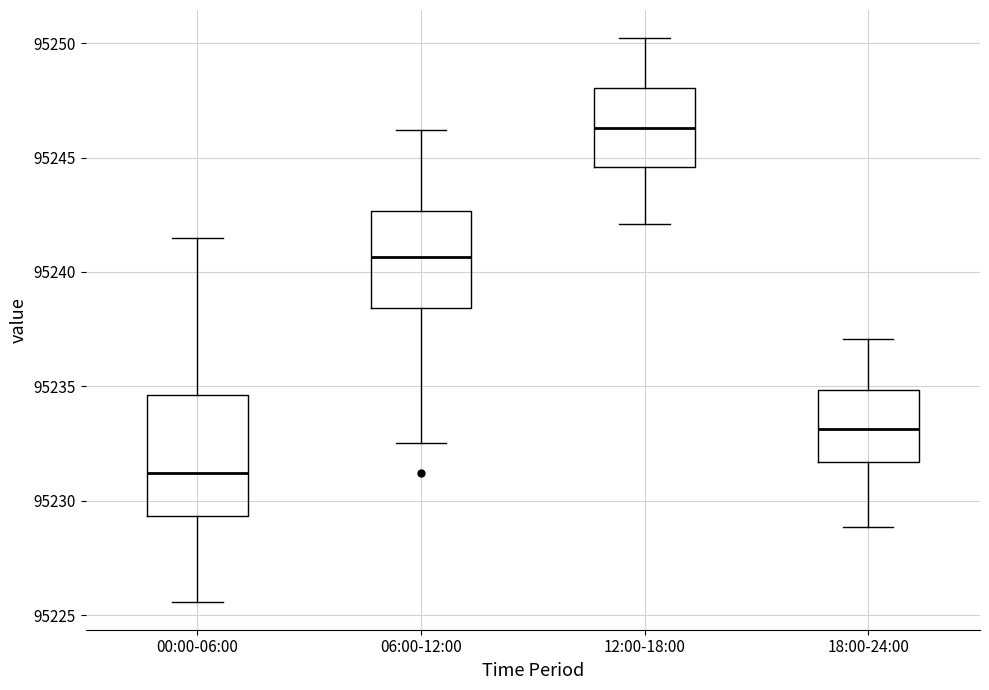

Comparing the boxes themselves (not the whiskers), which one is the tallest?

00:00-06:00